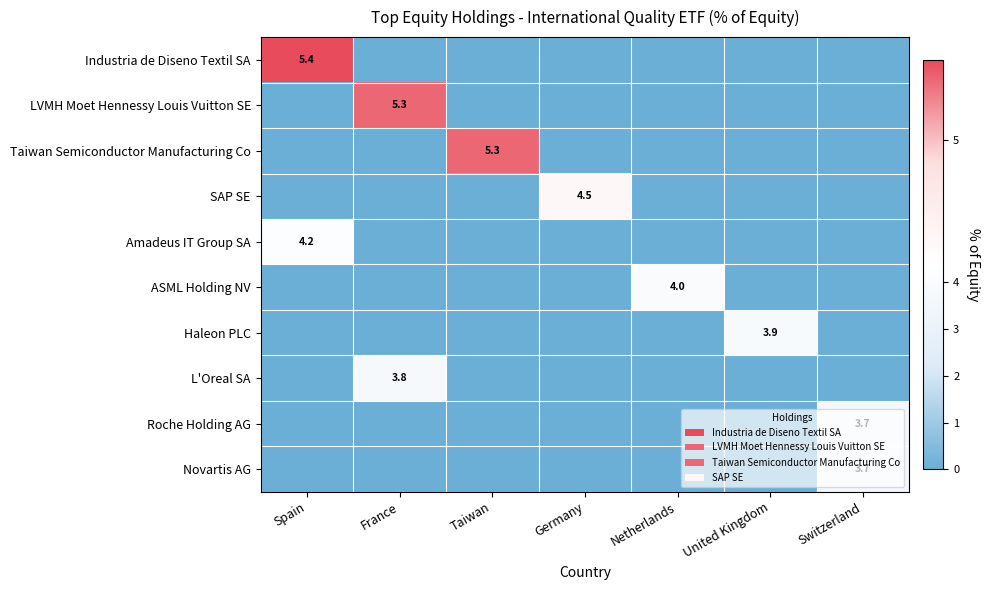

Is it true that L'Oreal SA equals 3.8 at France?

True